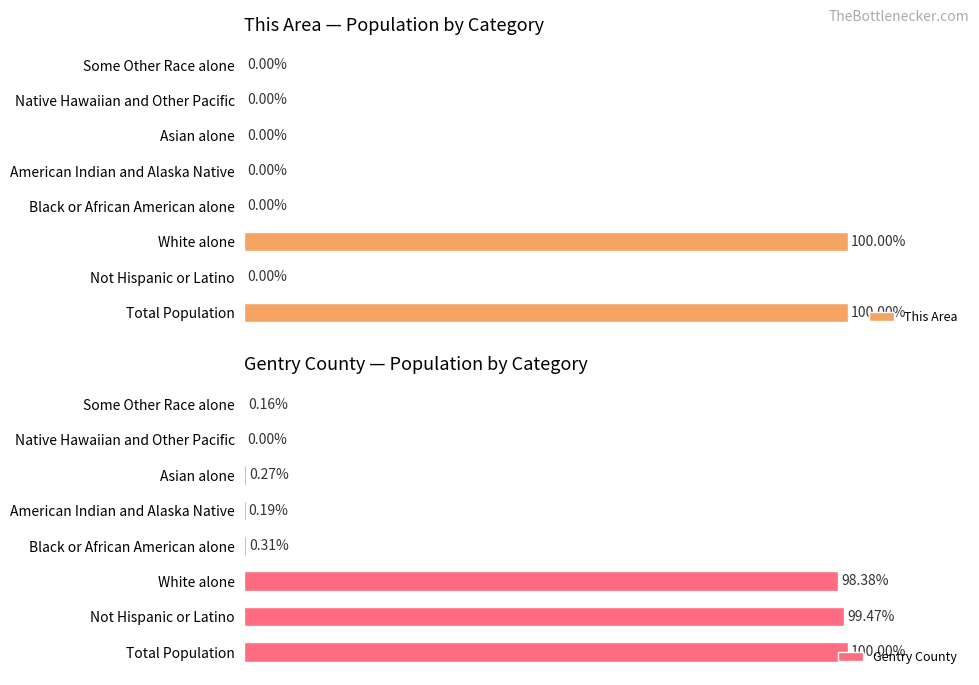

At which label is Gentry County closest to 50?

White alone